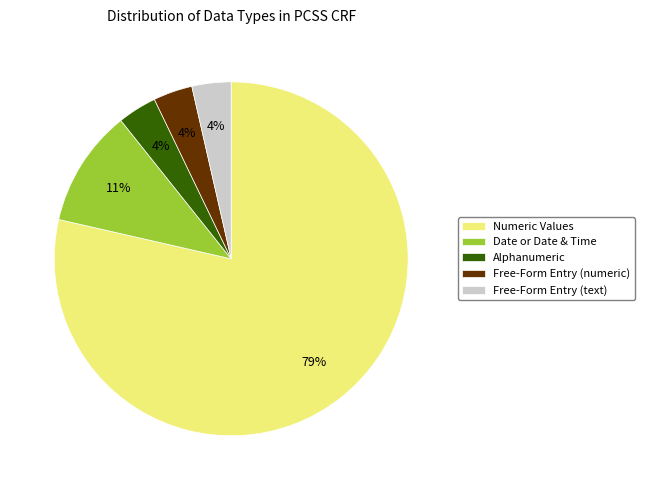

How many slices are in this pie chart?

5